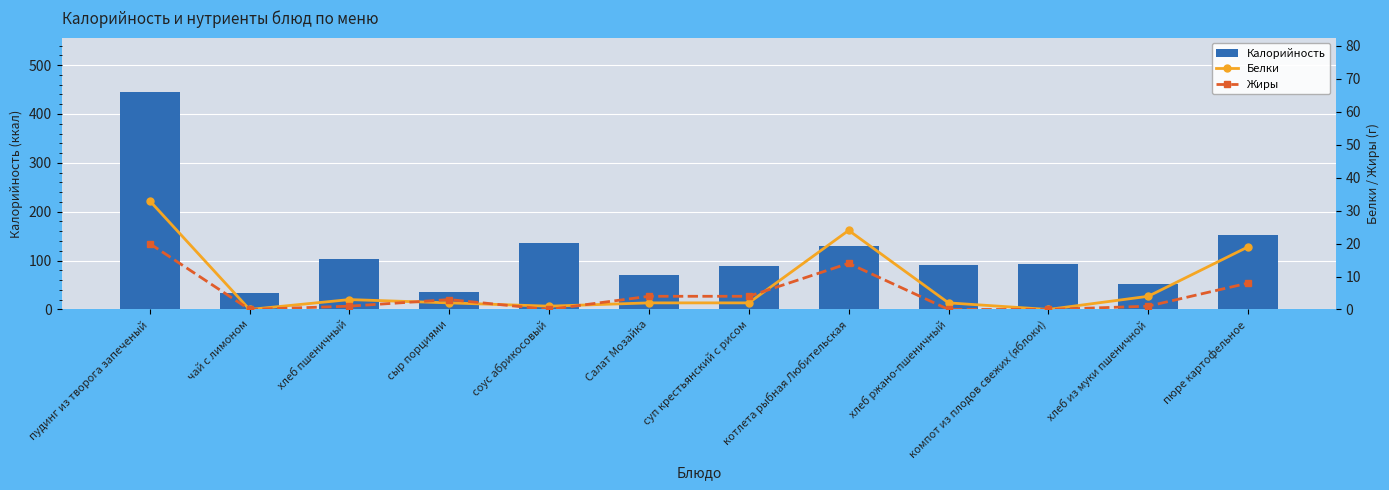

How many values in Белки are above zero?

10